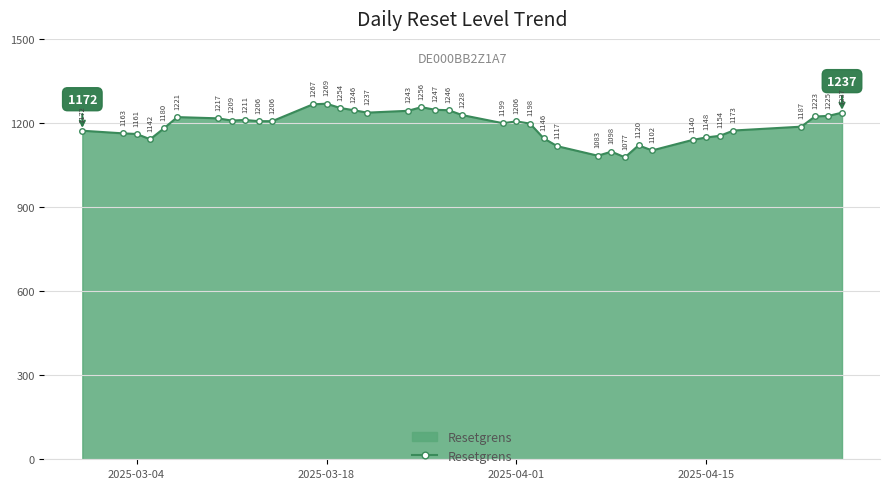

What is the average value?

1190.1